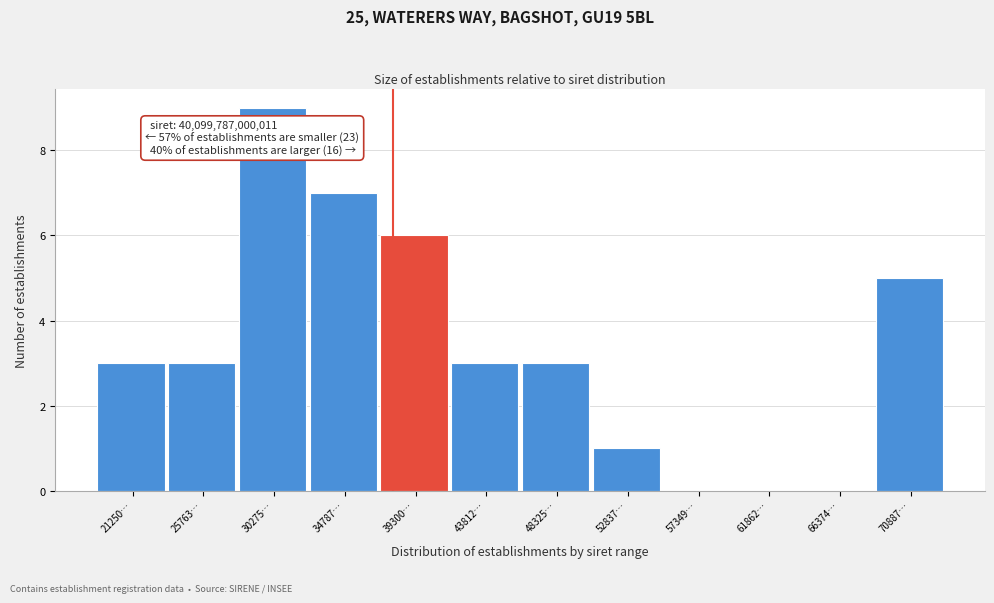

Reading left to right, extract all data points from this chart.

21250…=3	25763…=3	30275…=9	34787…=7	39300…=6	43812…=3	48325…=3	52837…=1	57349…=0	61862…=0	66374…=0	70887…=5